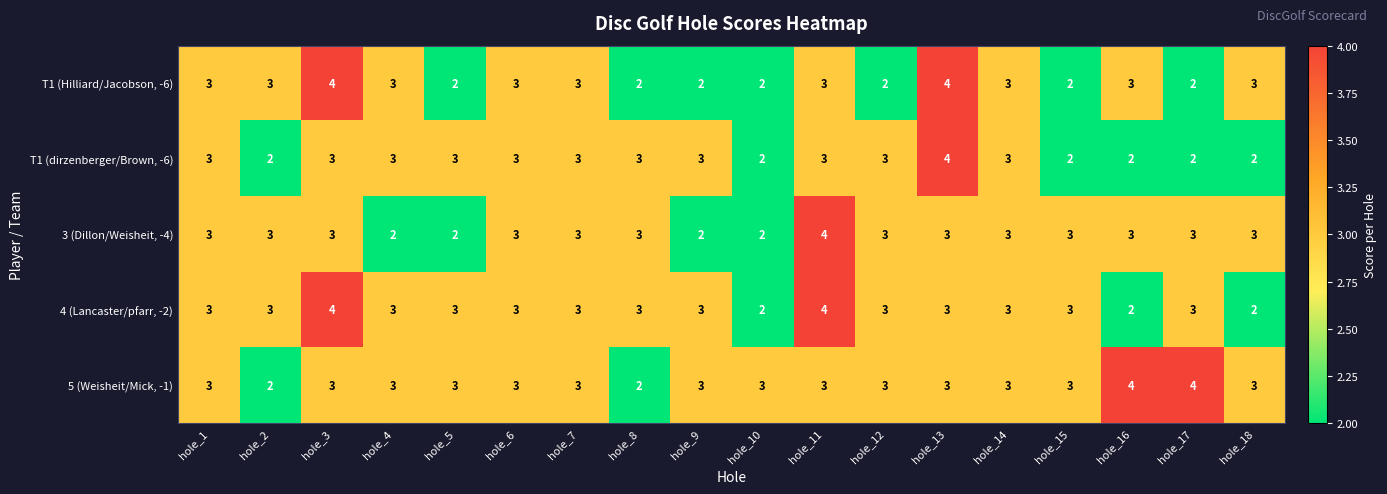

What is the maximum value shown in the chart?

4